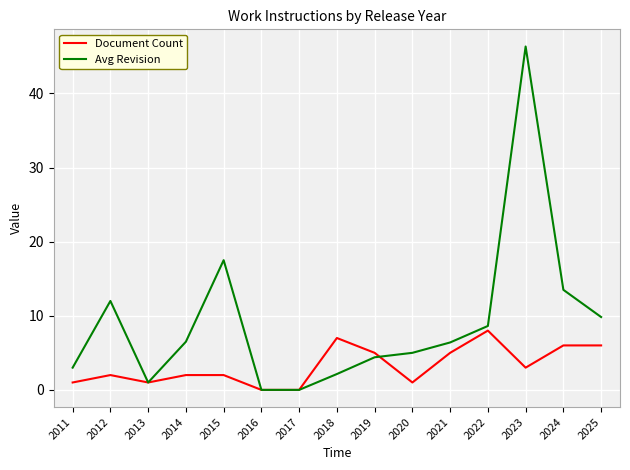

True or false: Avg Revision has a value of 8.6 at 2022.

True